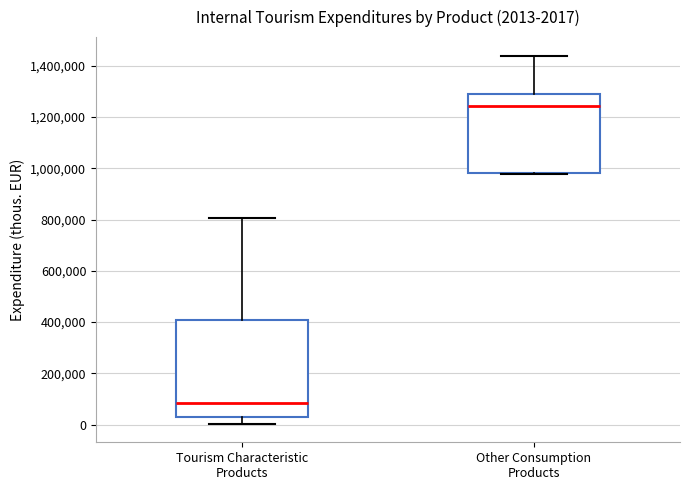

Which box is the tallest, from its lower edge to its upper edge?

Tourism Characteristic Products